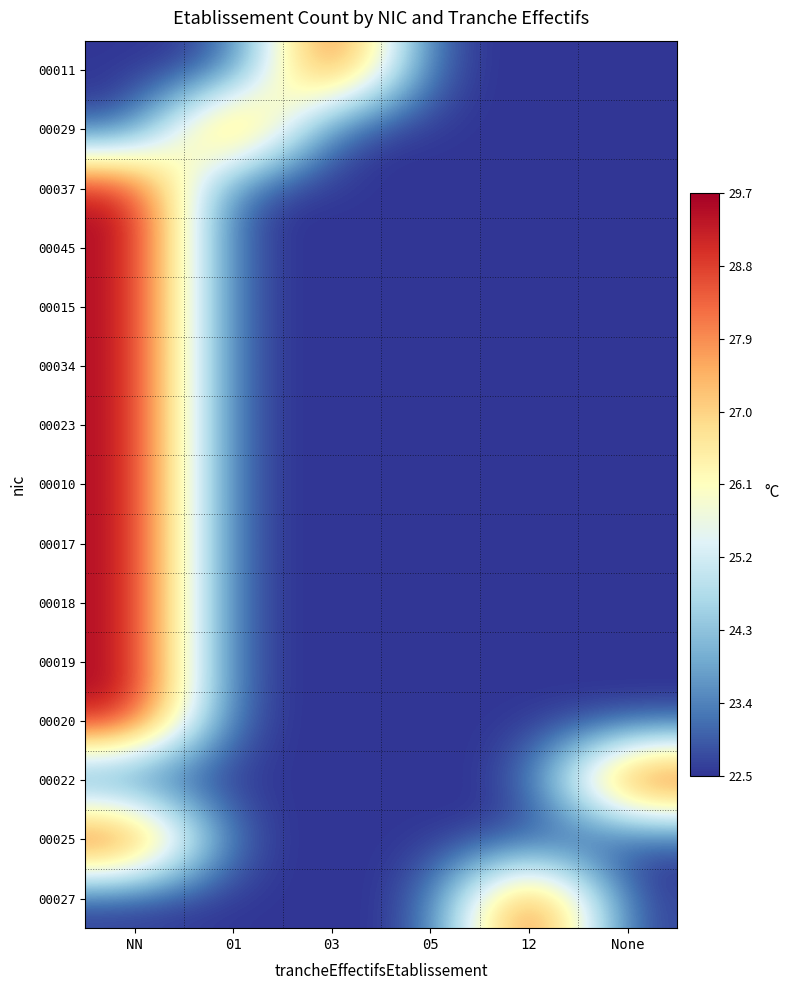

Reading left to right, list all the values displayed in this chart.

00011: NN=22.5	01=22.5	03=29.7	05=22.5	12=22.5	None=22.5
00029: NN=22.5	01=29.7	03=22.5	05=22.5	12=22.5	None=22.5
00037: NN=29.7	01=22.5	03=22.5	05=22.5	12=22.5	None=22.5
00045: NN=29.7	01=22.5	03=22.5	05=22.5	12=22.5	None=22.5
00015: NN=29.7	01=22.5	03=22.5	05=22.5	12=22.5	None=22.5
00034: NN=29.7	01=22.5	03=22.5	05=22.5	12=22.5	None=22.5
00023: NN=29.7	01=22.5	03=22.5	05=22.5	12=22.5	None=22.5
00010: NN=29.7	01=22.5	03=22.5	05=22.5	12=22.5	None=22.5
00017: NN=29.7	01=22.5	03=22.5	05=22.5	12=22.5	None=22.5
00018: NN=29.7	01=22.5	03=22.5	05=22.5	12=22.5	None=22.5
00019: NN=29.7	01=22.5	03=22.5	05=22.5	12=22.5	None=22.5
00020: NN=29.7	01=22.5	03=22.5	05=22.5	12=22.5	None=22.5
00022: NN=22.5	01=22.5	03=22.5	05=22.5	12=22.5	None=29.7
00025: NN=29.7	01=22.5	03=22.5	05=22.5	12=22.5	None=22.5
00027: NN=22.5	01=22.5	03=22.5	05=22.5	12=29.7	None=22.5